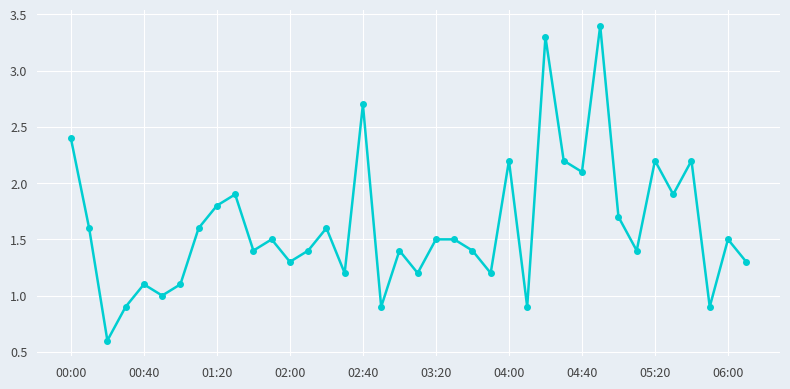

Is this an area chart (filled region under the line)?

No